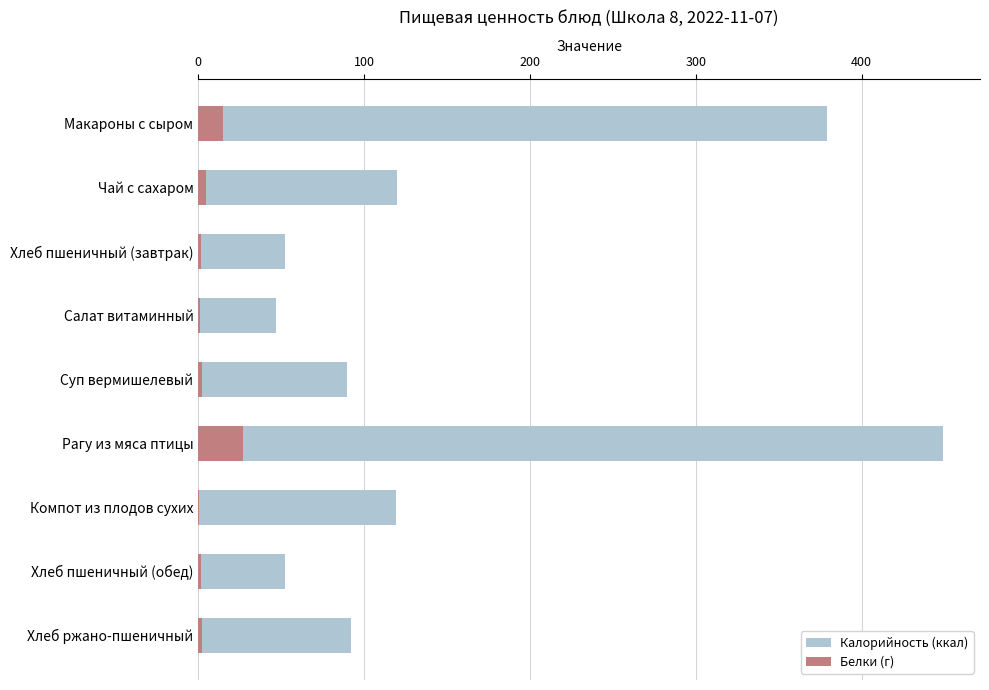

What value does the Белки (г) series have at Хлеб ржано-пшеничный?

2.2